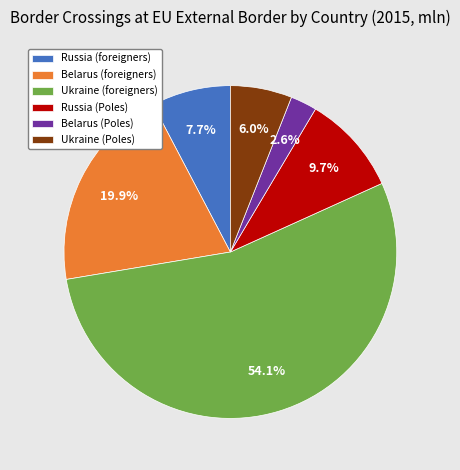

To the nearest percent, what portion does Belarus (foreigners) represent?

20%